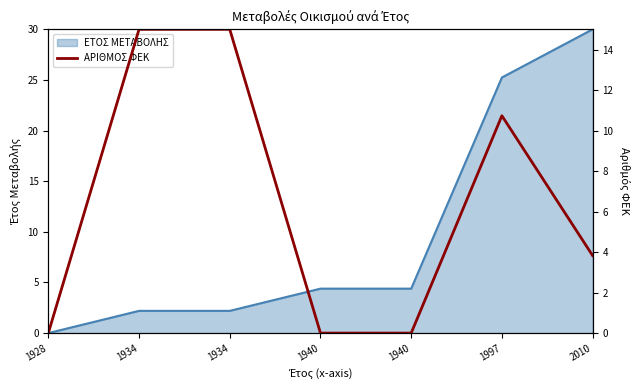

What is the maximum value shown in the chart?

15.0